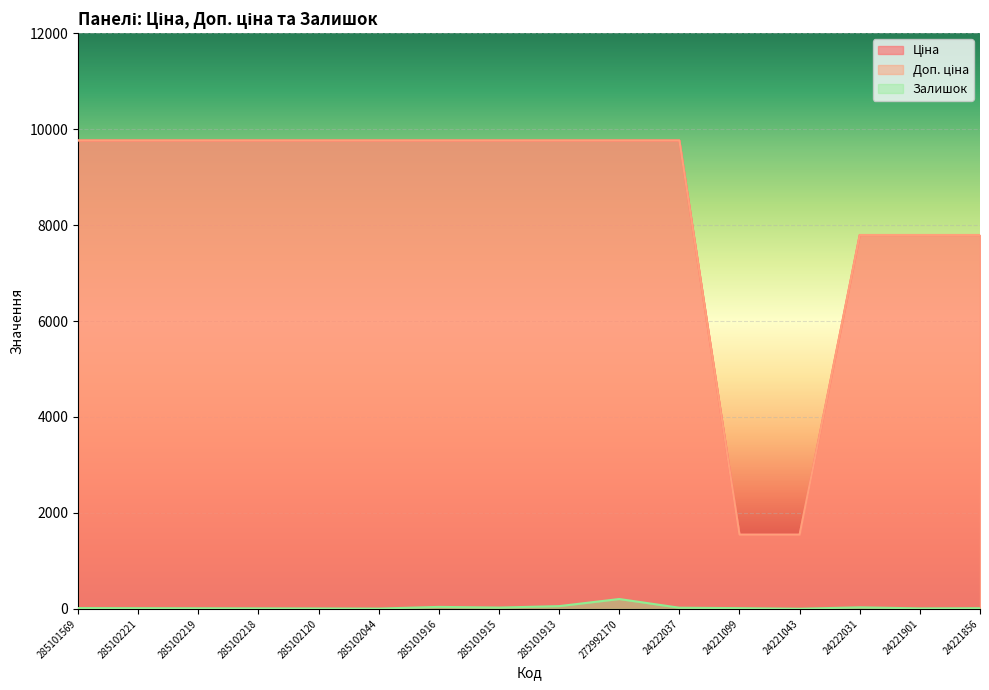

Is it true that Залишок equals 10.2 at 285102044?

False